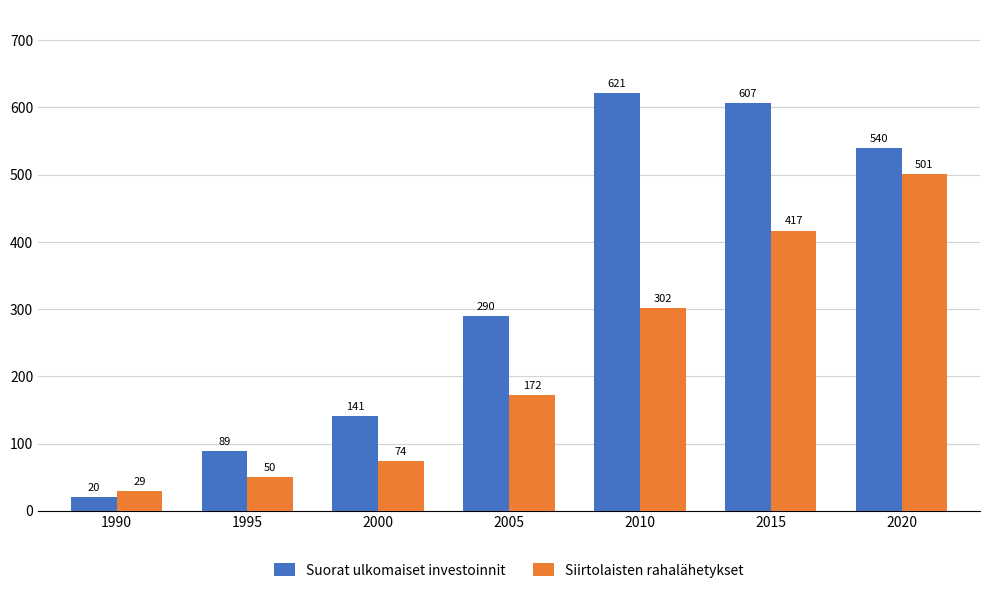

What is the value of the Suorat ulkomaiset investoinnit bar at the 6th from the left?

607